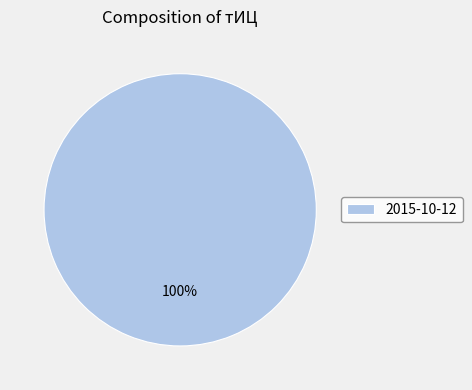

Rank the categories by value from highest to lowest.

2015-10-12